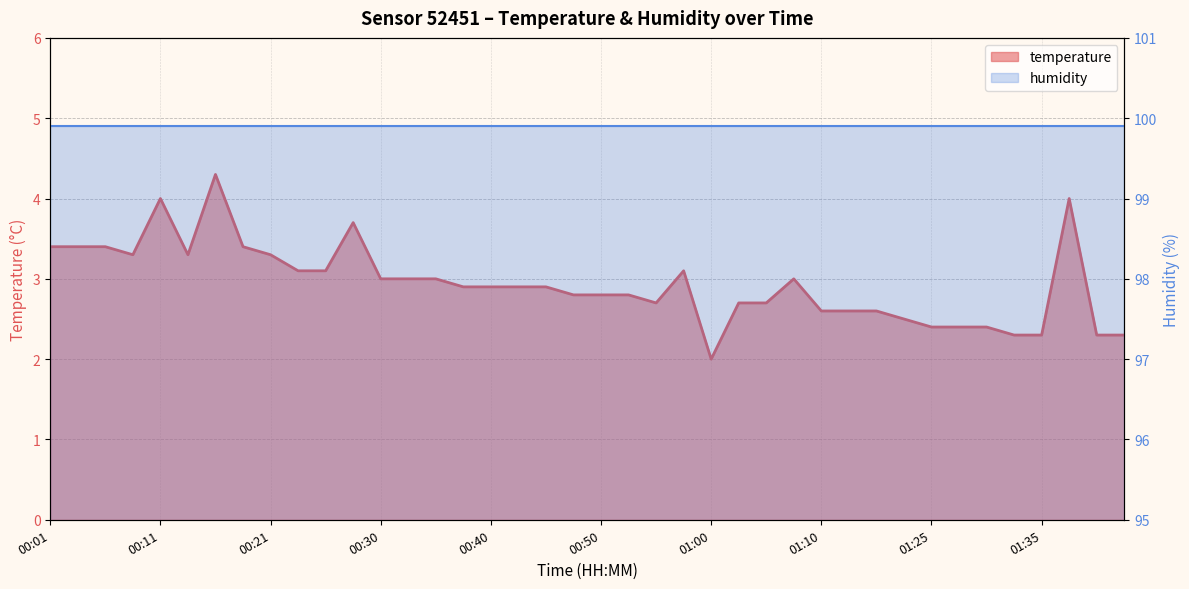

Reading left to right, what are all the values shown in this chart?

3.4	3.4	3.4	3.3	4.0	3.3	4.3	3.4	3.3	3.1	3.1	3.7	3.0	3.0	3.0	2.9	2.9	2.9	2.9	2.8	2.8	2.8	2.7	3.1	2.0	2.7	2.7	3.0	2.6	2.6	2.6	2.5	2.4	2.4	2.4	2.3	2.3	4.0	2.3	2.3